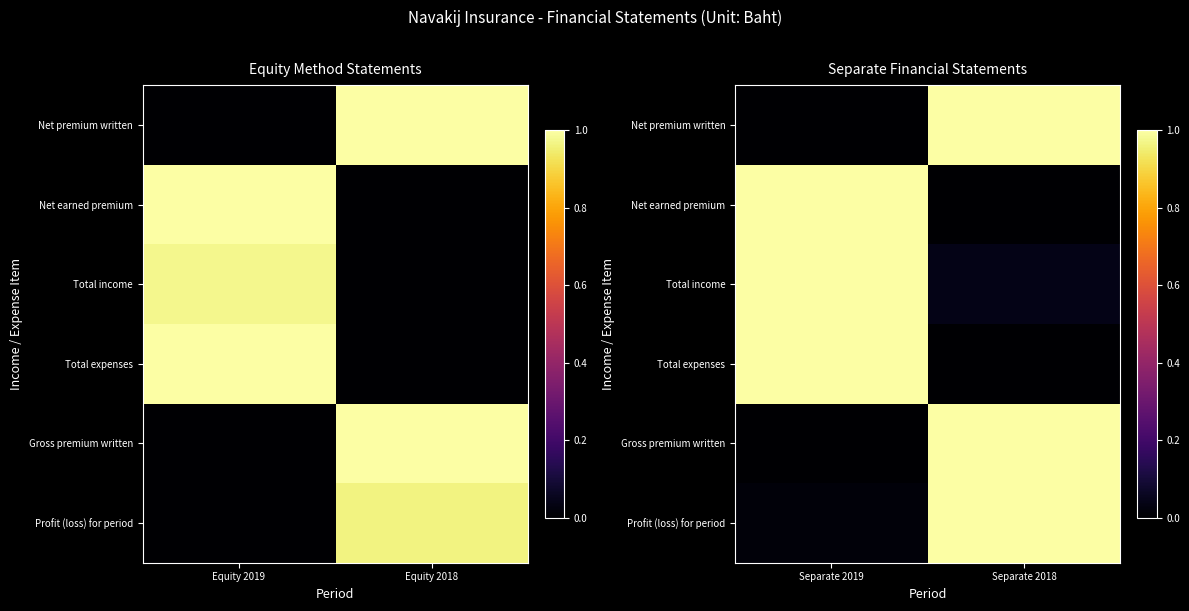

Which has a higher value, Equity 2018 or Equity 2019?

Equity 2018